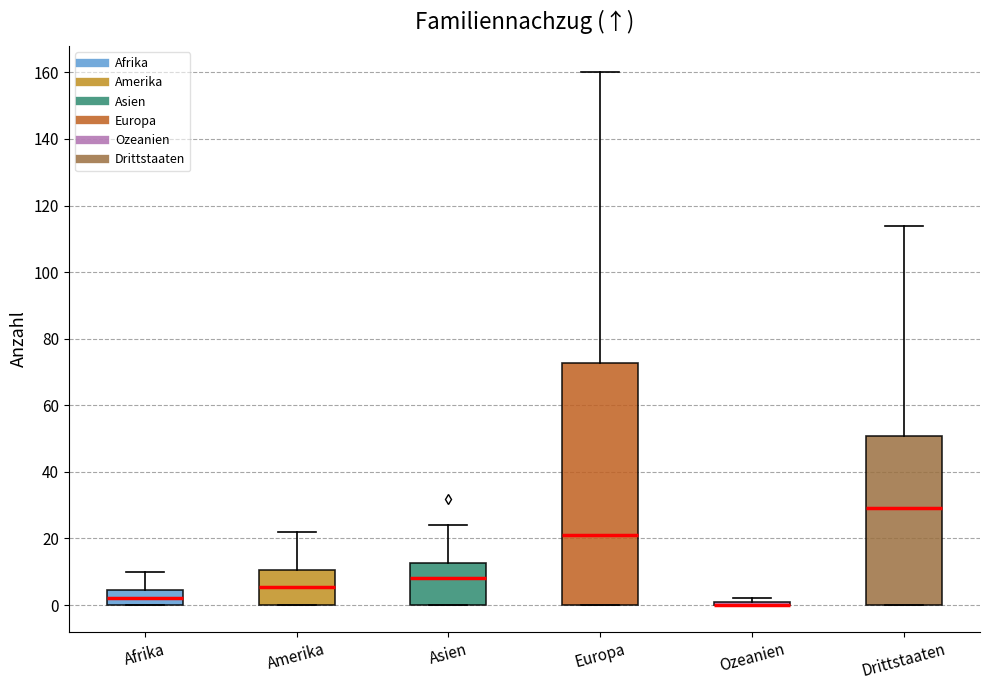

Reading left to right, read every box against the y-axis: the position of its median line, the range the box covers, and the ends of its whiskers. The values are not printed on the chart, so give them approximately, as read against the axis.

Afrika: median 2, box 0 to 4, whiskers 0 to 10
Amerika: median 6, box 0 to 10, whiskers 0 to 22
Asien: median 8, box 0 to 12, whiskers 0 to 24
Europa: median 22, box 0 to 72, whiskers 0 to 160
Ozeanien: box collapsed to a line at 0, whiskers 0 to 2
Drittstaaten: median 30, box 0 to 50, whiskers 0 to 114